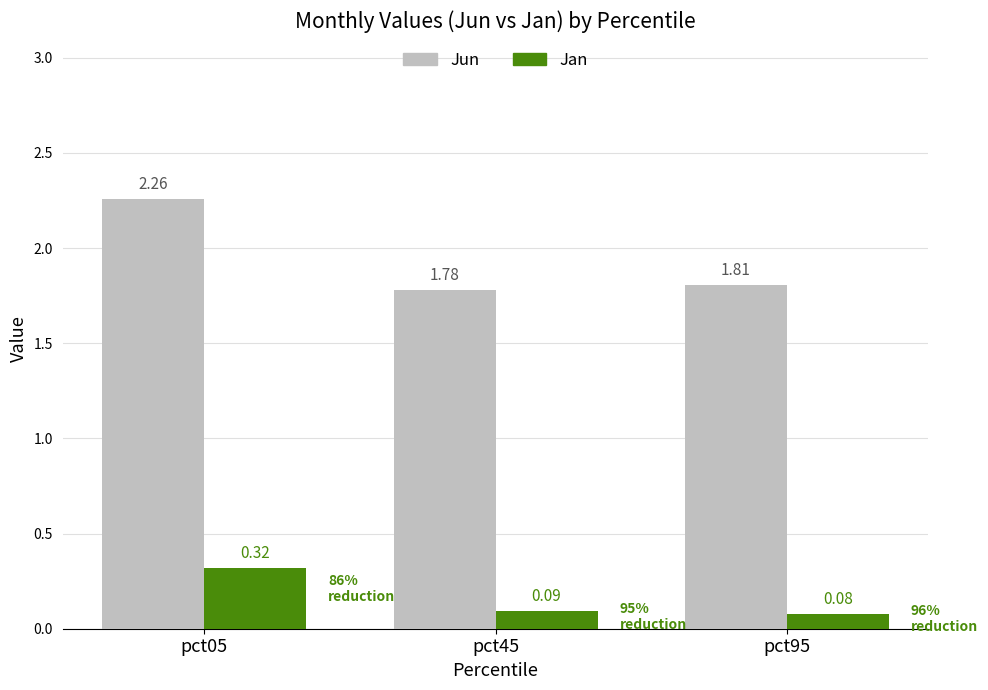

What is the total value across all series at pct45?

1.9